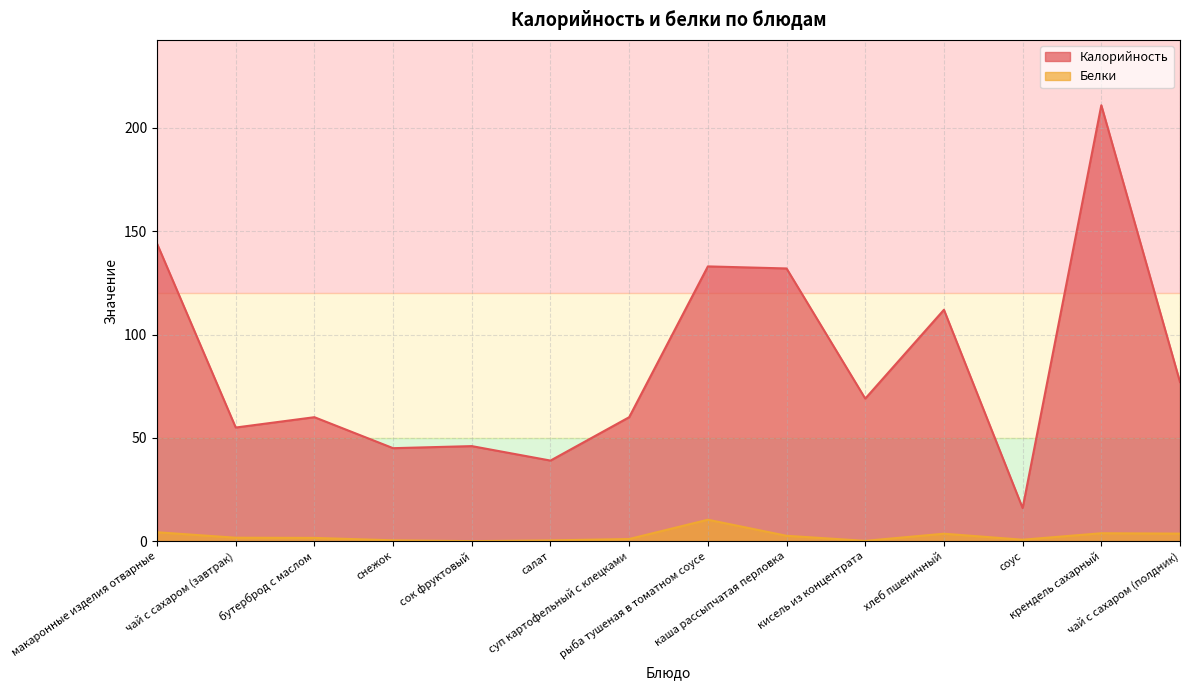

What is the label of the 4th point from the right?

хлеб пшеничный